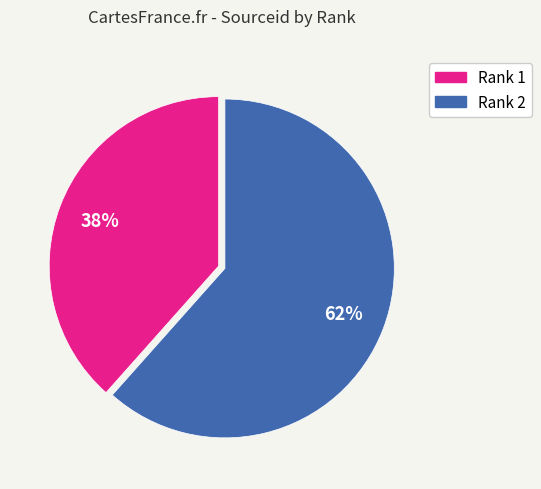

What is the majority slice?

Rank 2